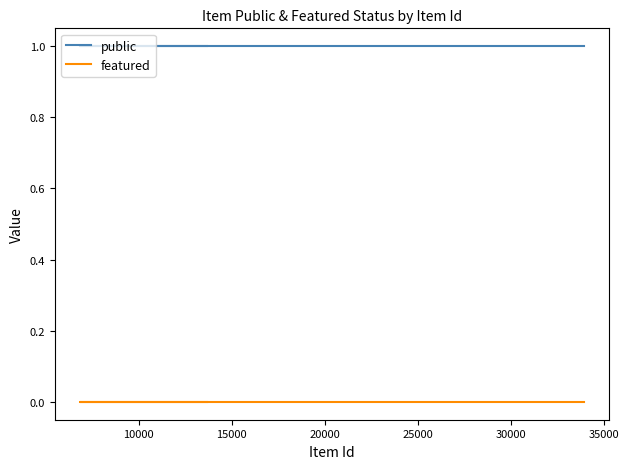

True or false: public has a value of 1 at 25000.

False